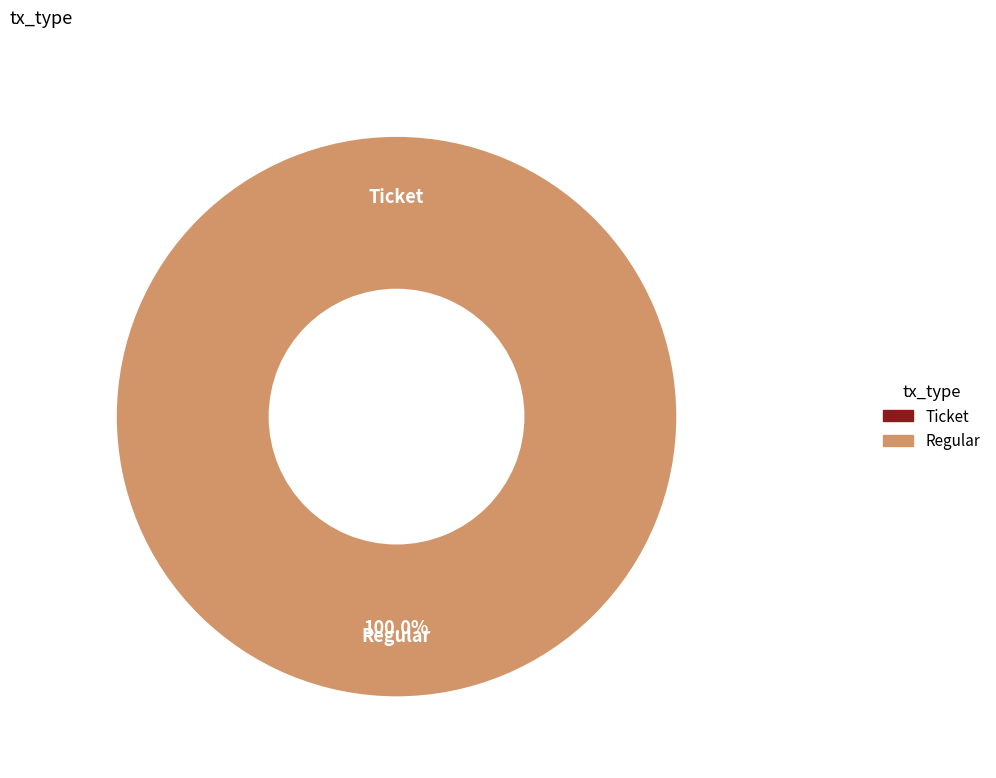

What percentage is the Regular slice, to the nearest percent?

100%